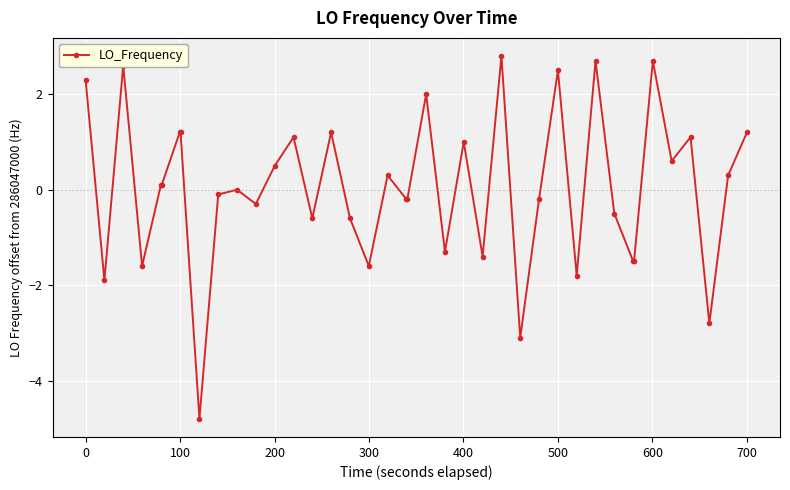

Count the number of categories in the chart.

40